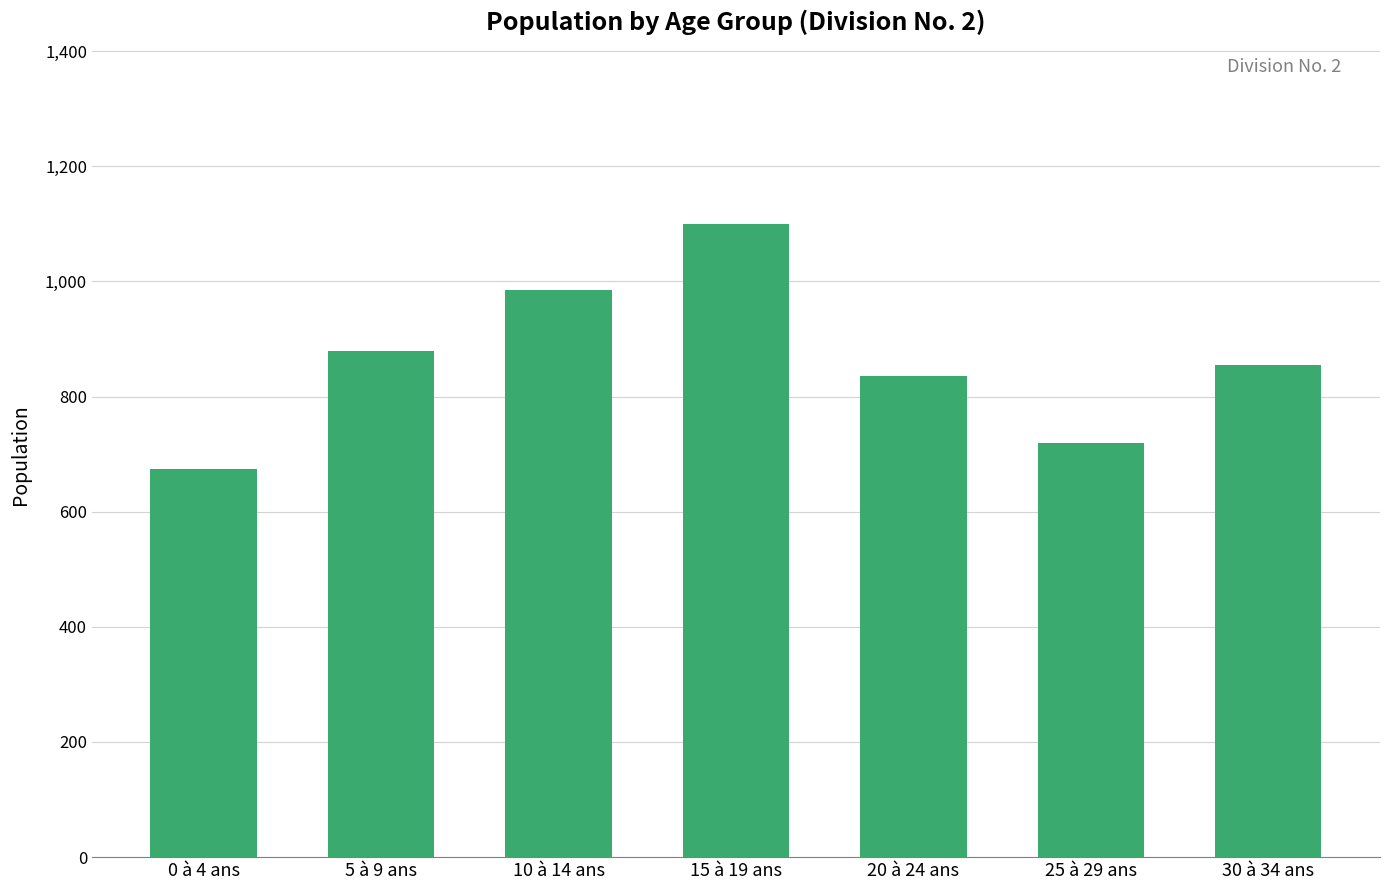

Does the chart contain stacked bars?

No